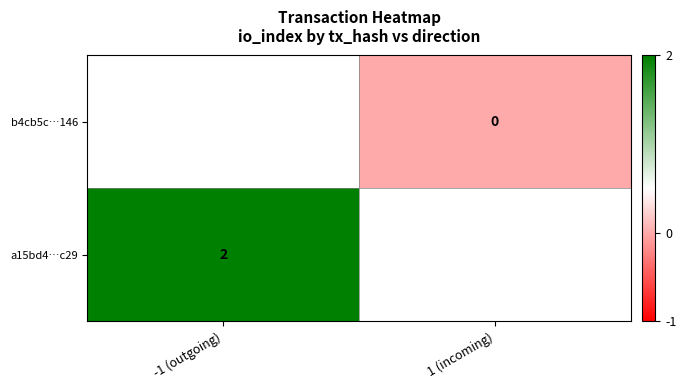

True or false: a15bd4…c29 has a value of 2 at -1 (outgoing).

True